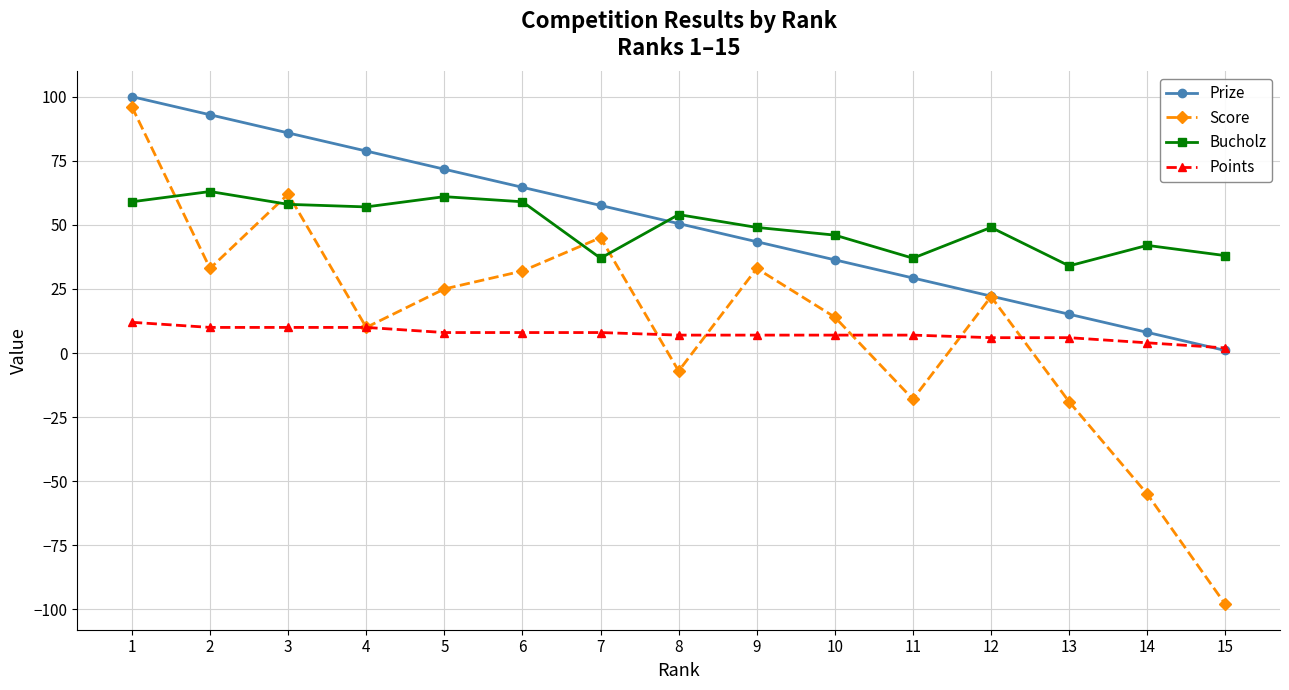

Which series has the widest spread of values?

Score